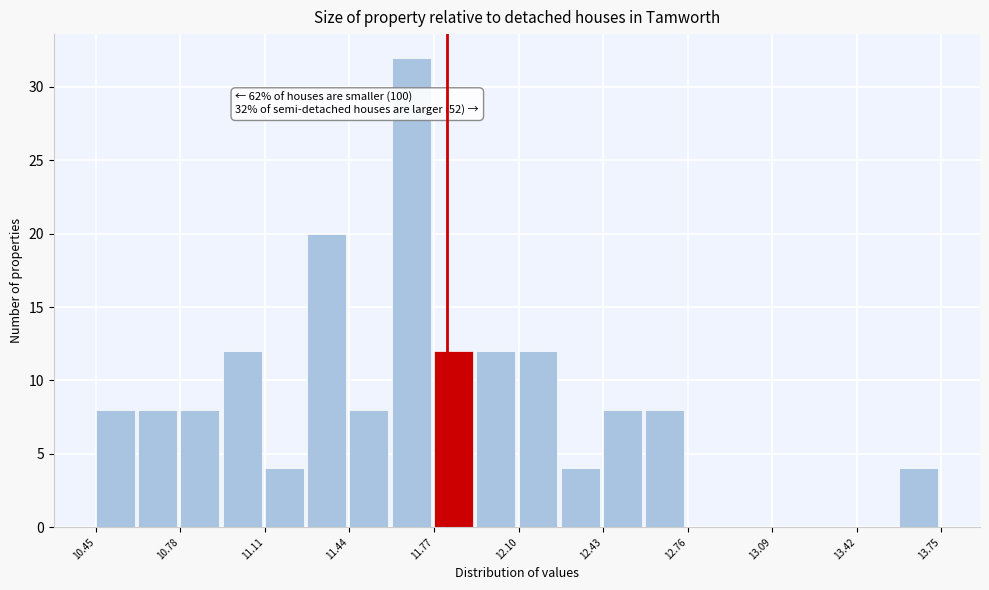

Around what value on the x-axis is the tallest bar? Give the approximate position of its centre, as read against the axis.

11.70